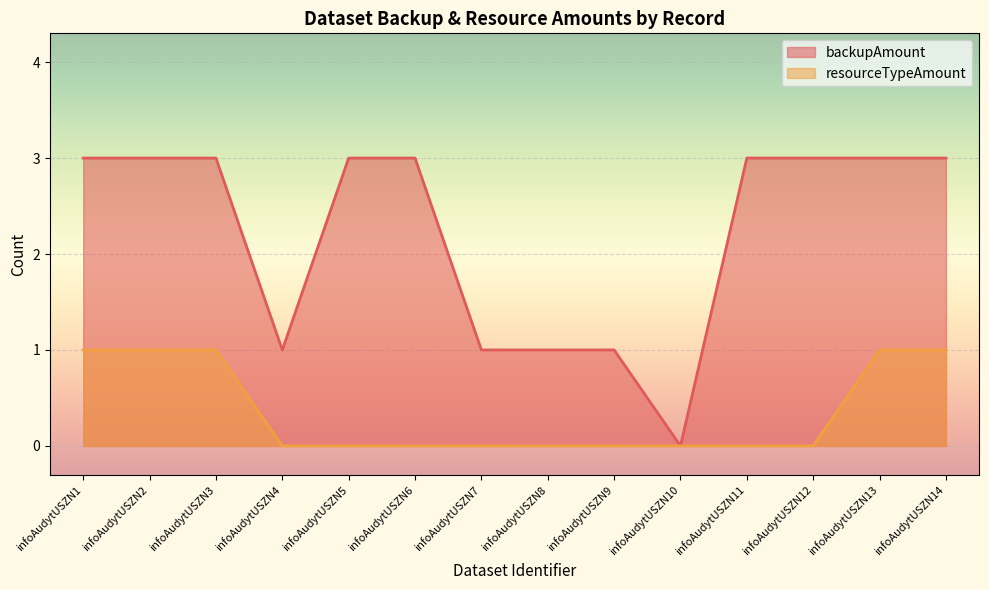

The value of resourceTypeAmount at infoAudytUSZN1 is 1. True or false?

True